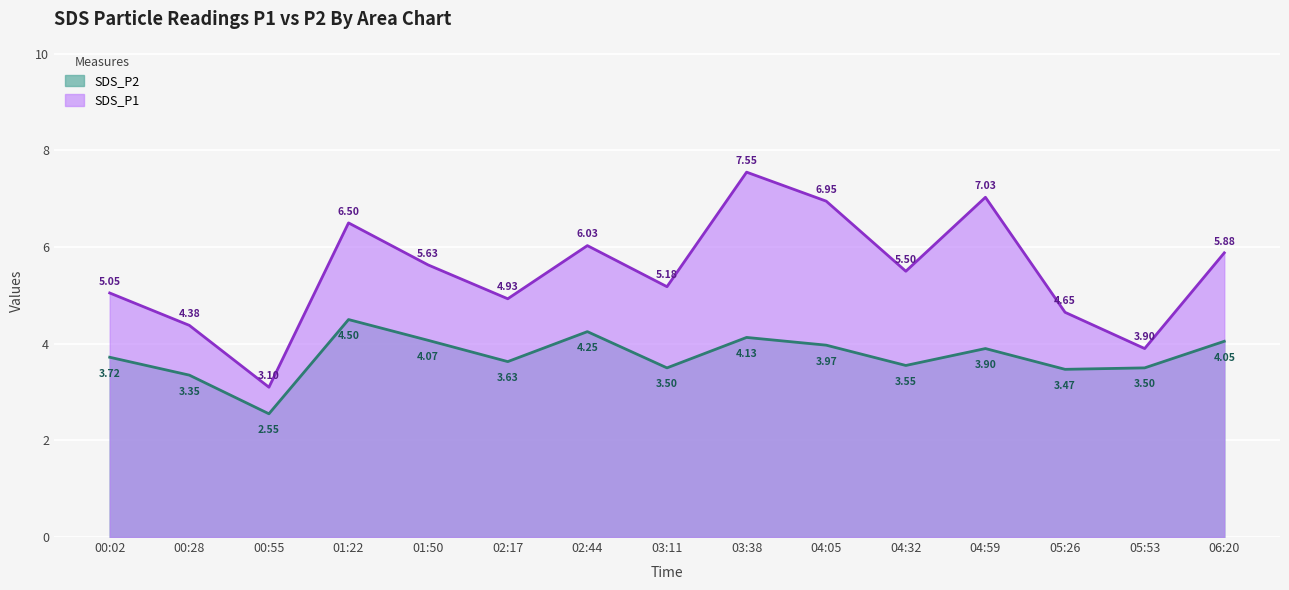

In SDS_P1, how many points are higher than both neighbors (excluding endpoints)?

4